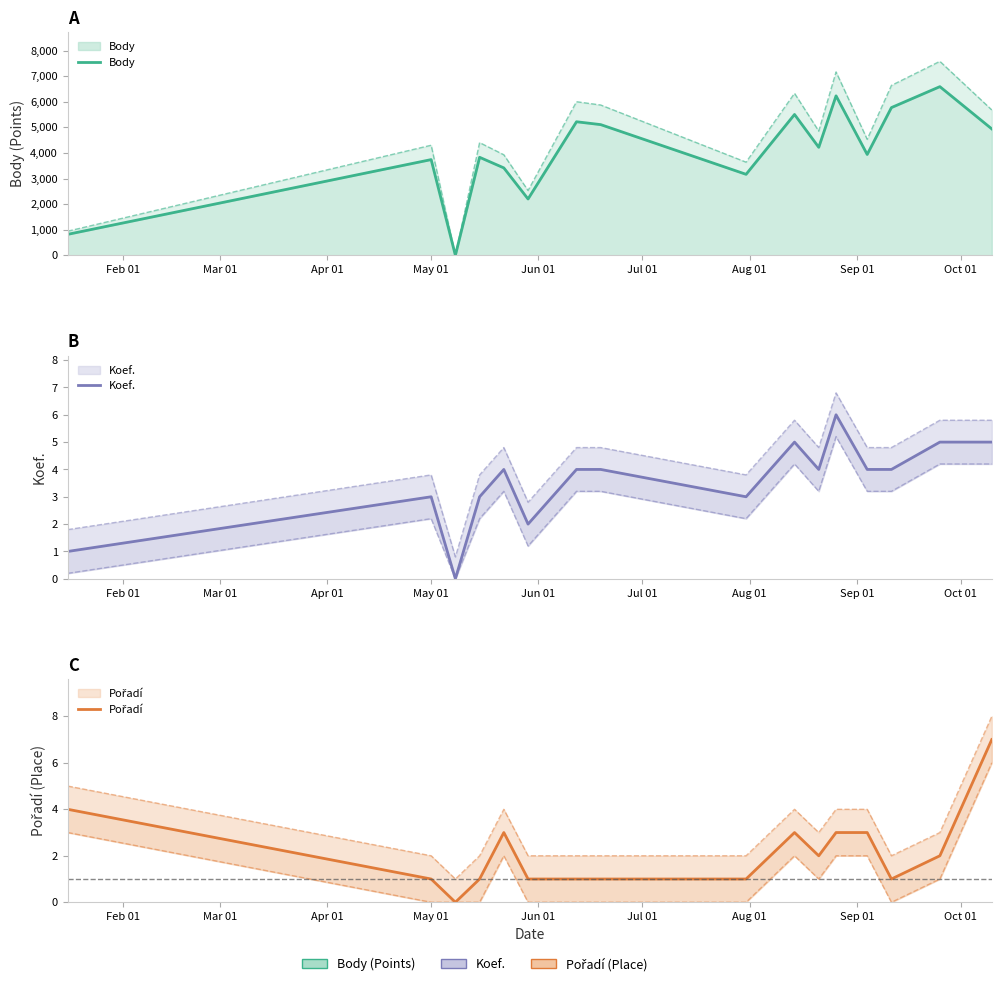

What is the sum of all Koef. values?

57